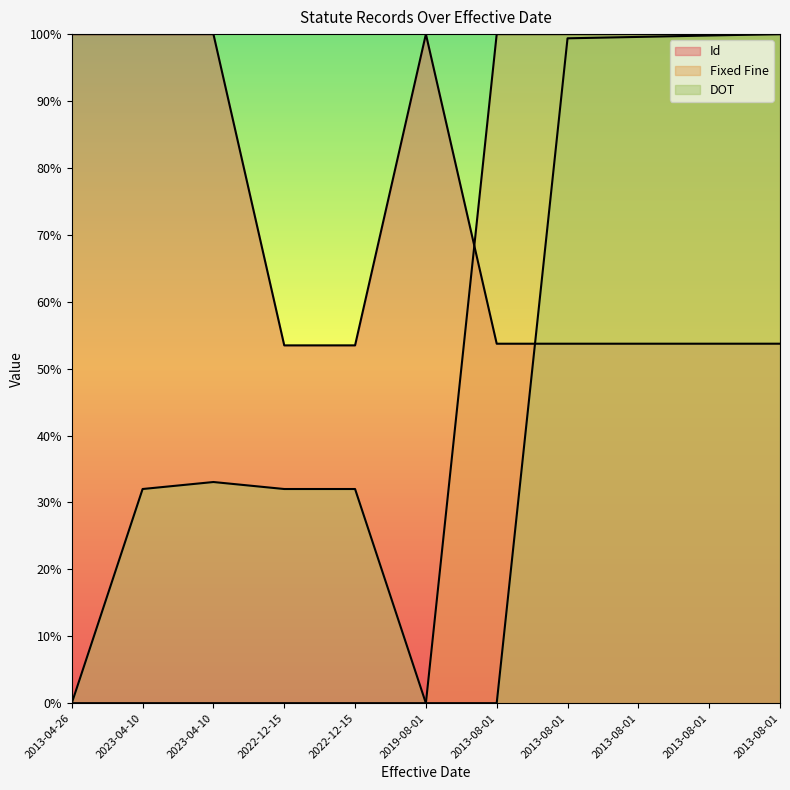

Which series changed the most between 2022-12-15 and 2013-08-01?

Fixed Fine